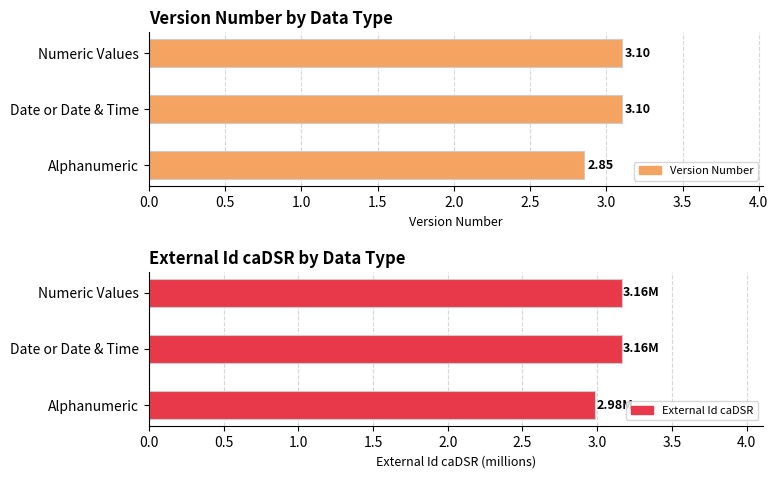

What is the sum of all Version Number values?

9.1